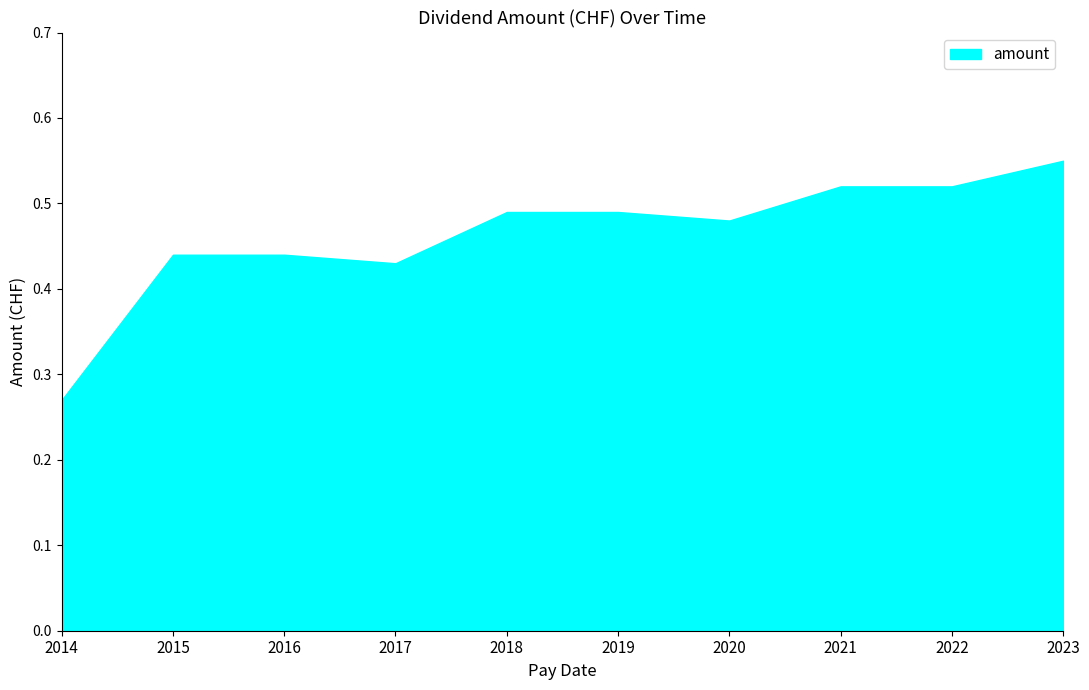

What is the difference between the second highest and second lowest values?

0.1